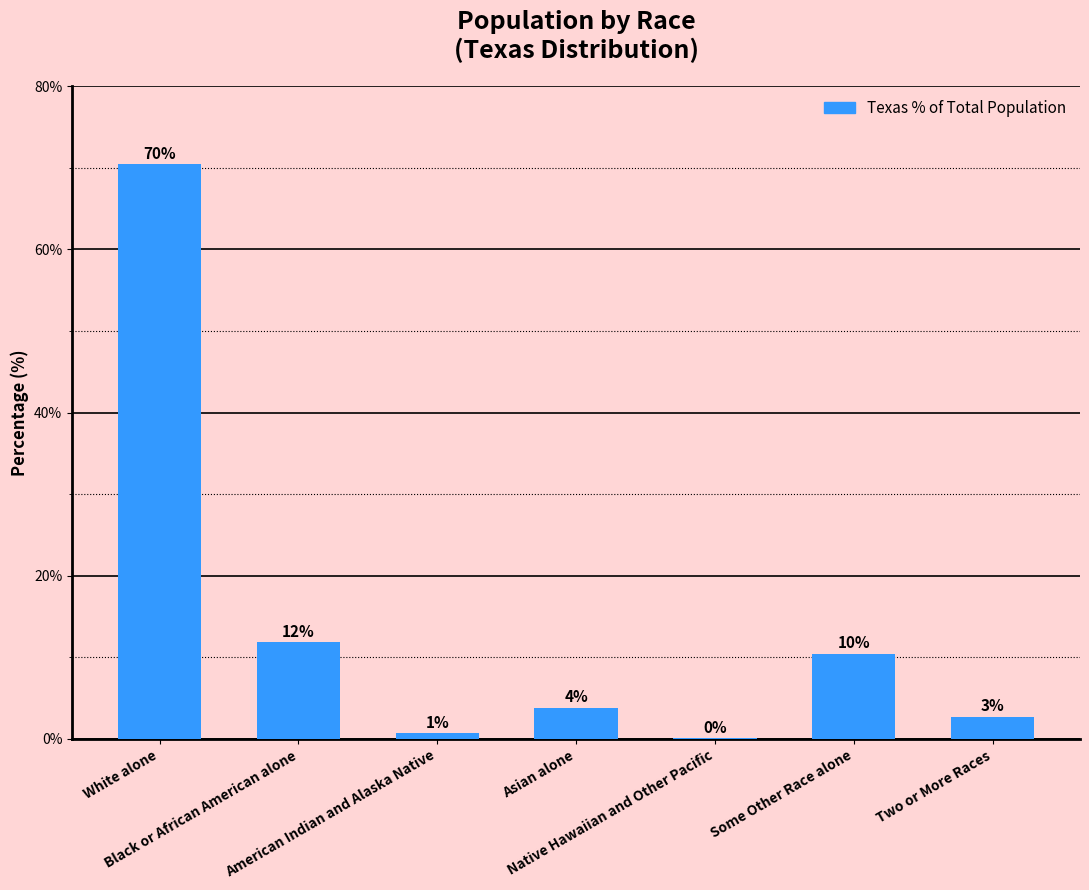

How many bars are there in total?

7